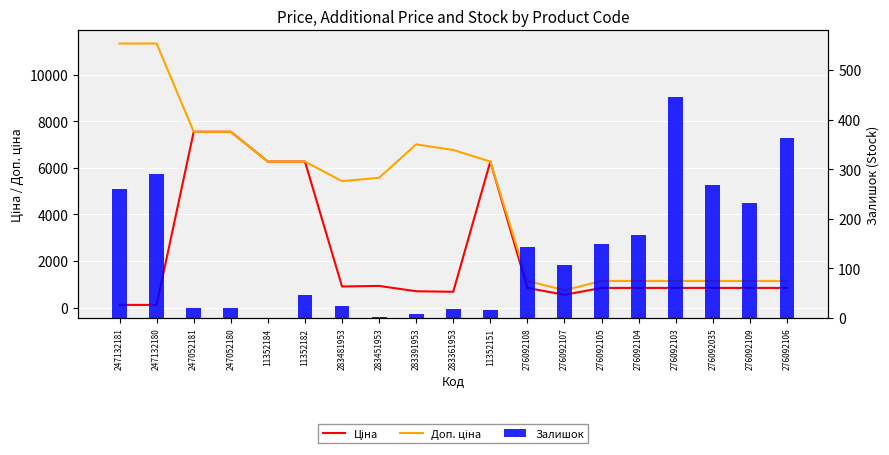

What is the difference between the second highest and second lowest values in the Ціна series?

7432.6